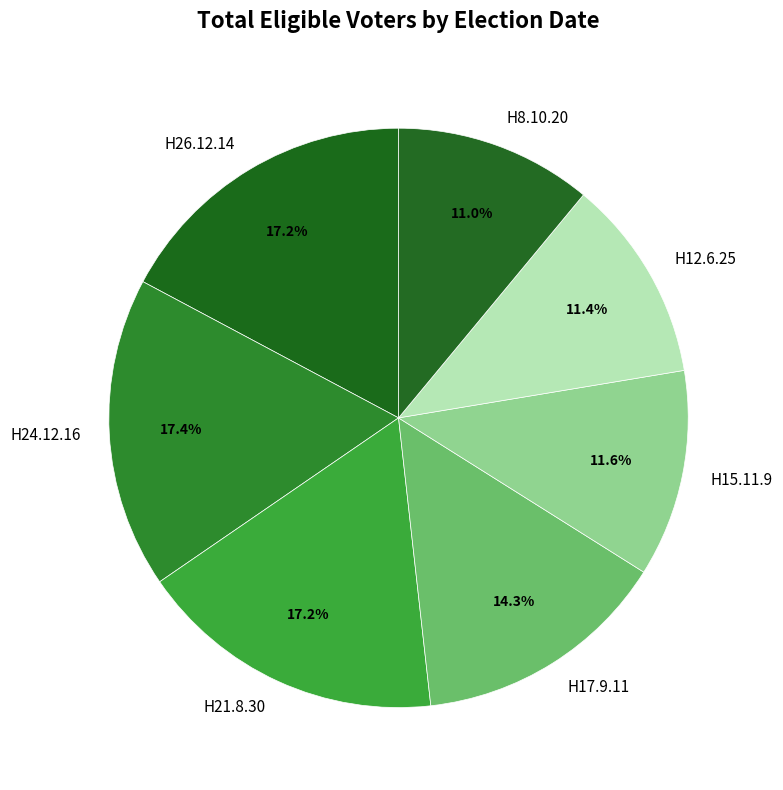

Is H15.11.9 the majority of the pie?

No